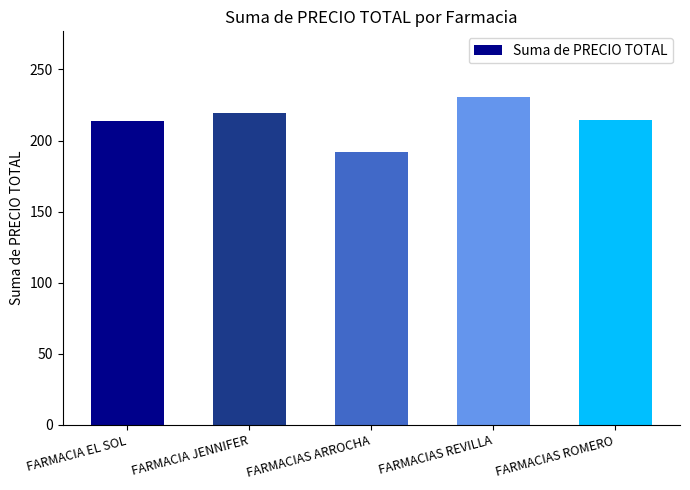

What is the sum of all values?

1070.1